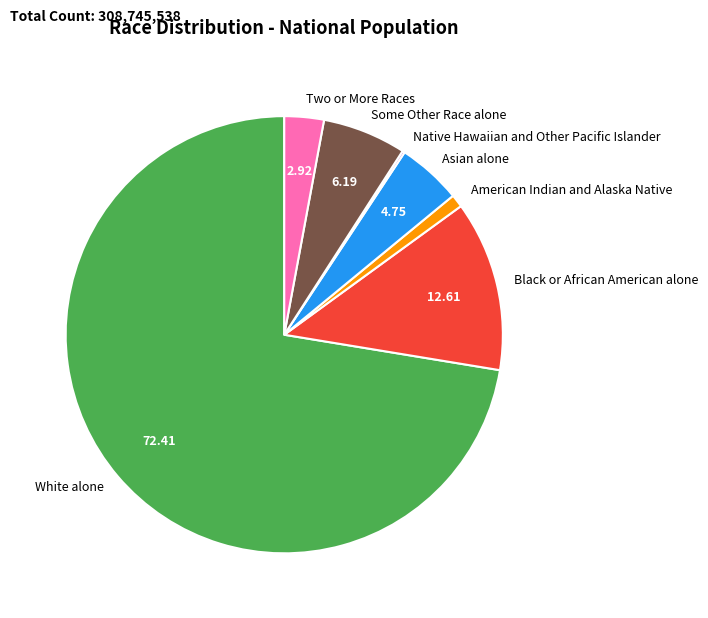

Between Two or More Races and Asian alone, which is larger?

Asian alone